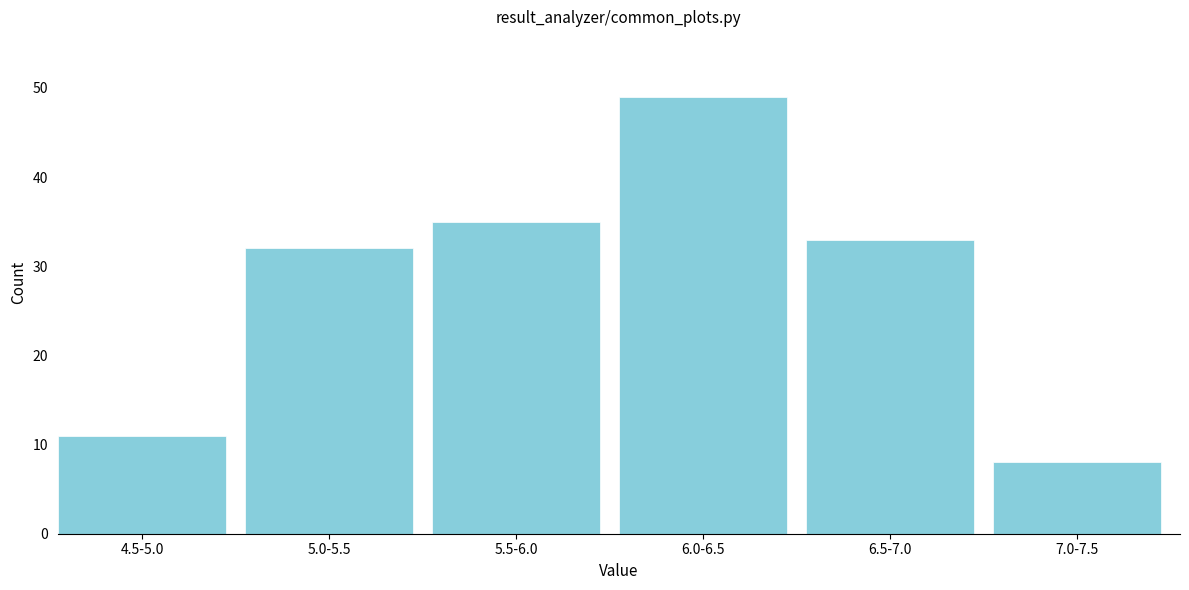

Reading left to right, transcribe all the data shown in this chart.

4.5-5.0=11	5.0-5.5=32	5.5-6.0=35	6.0-6.5=49	6.5-7.0=33	7.0-7.5=8